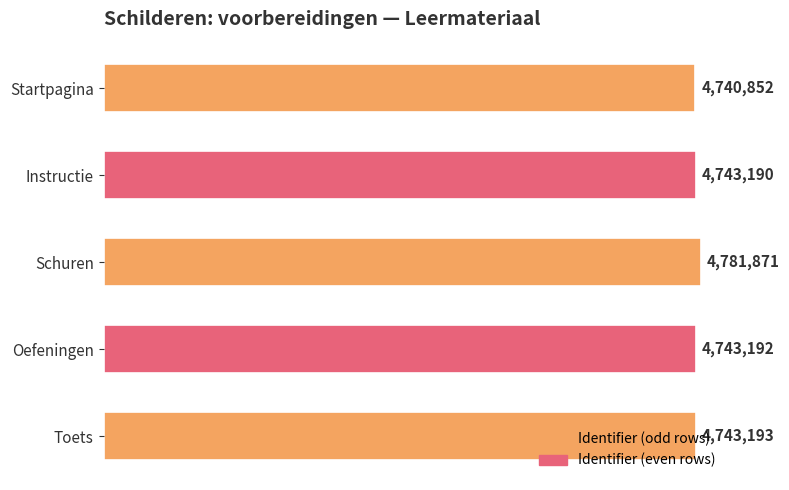

What is the value of the 1st bar from the top?

4740852